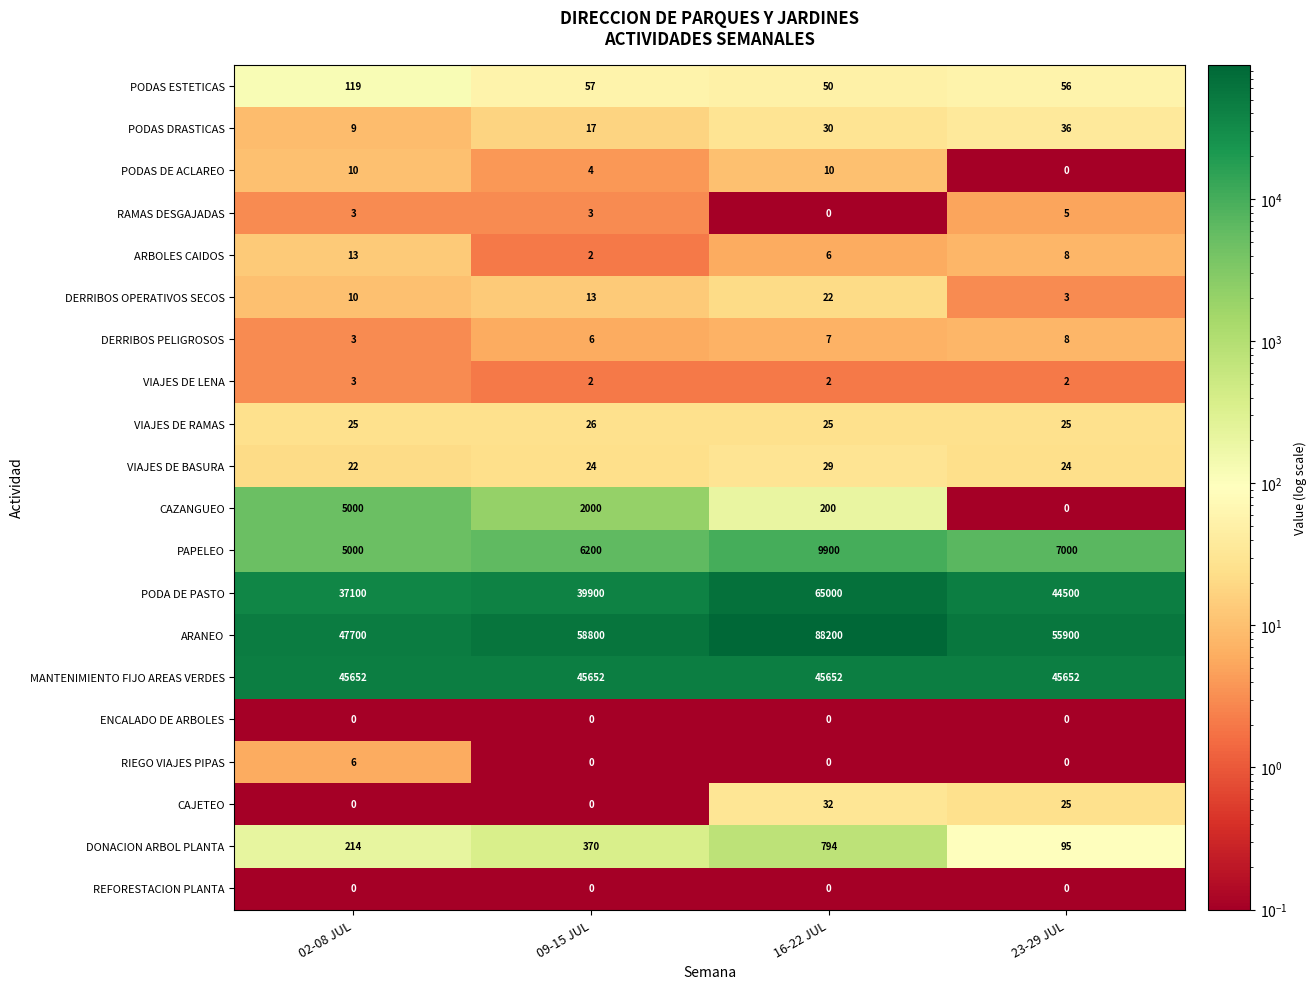

Count the number of data series in this chart.

20